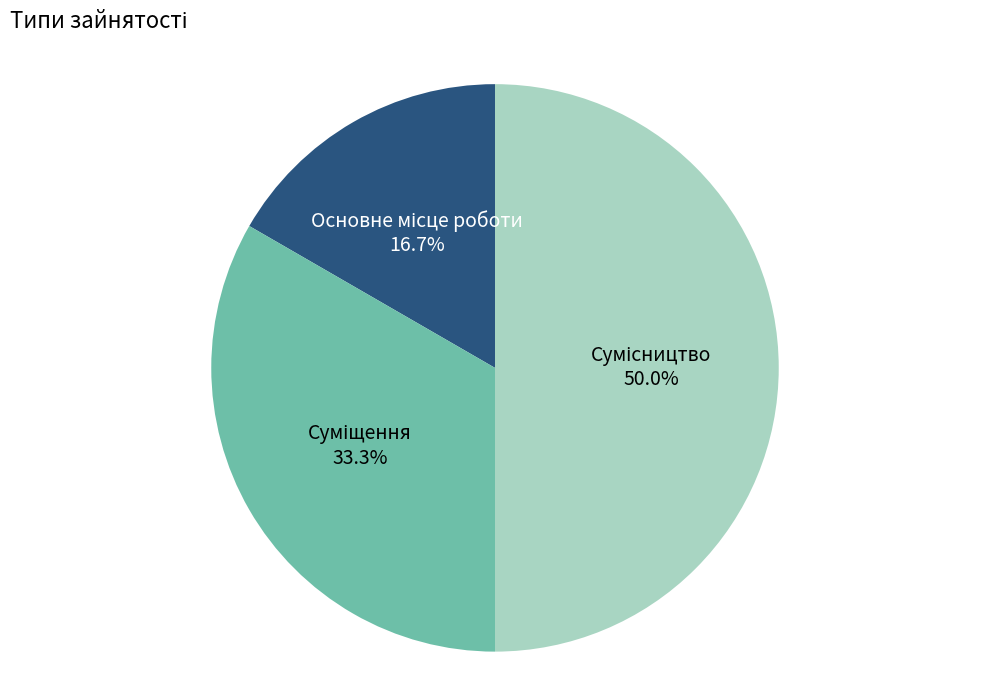

How many slices are in this pie chart?

3